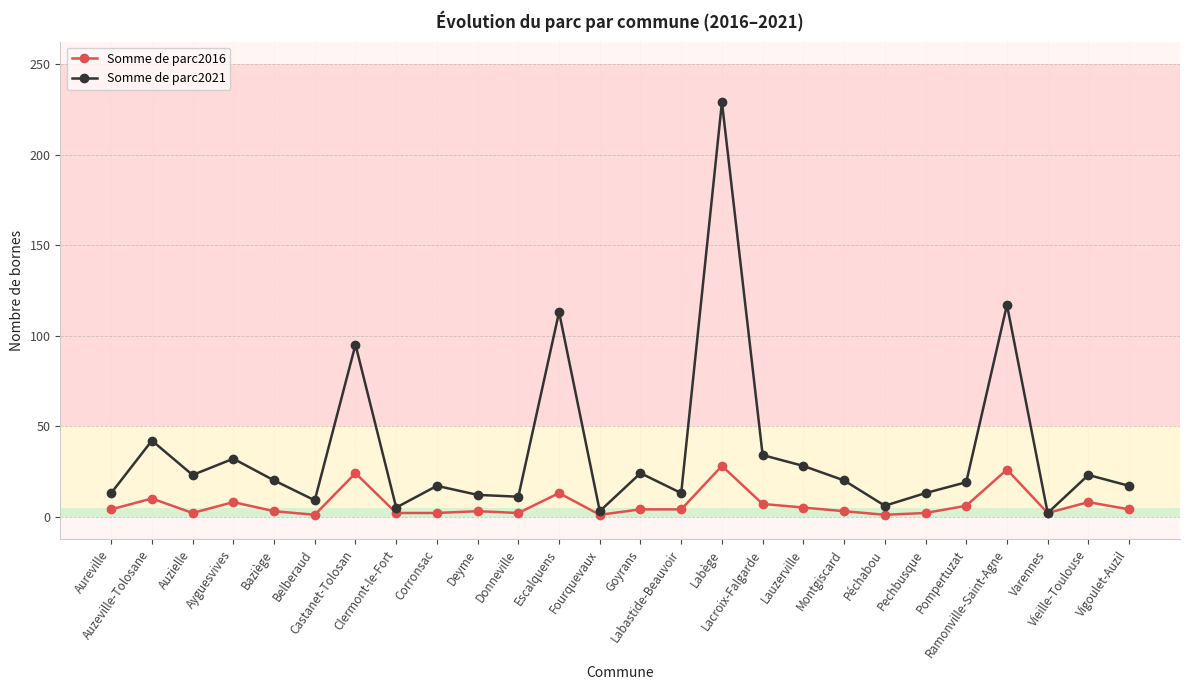

Which series has the widest spread of values?

Somme de parc2021